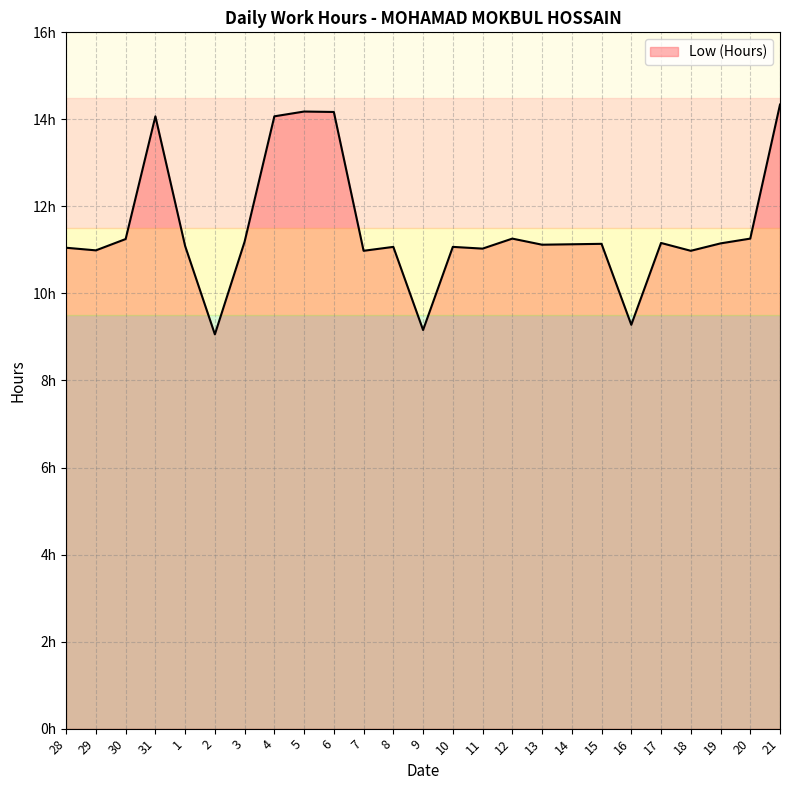

What is the sum of all values?

287.2